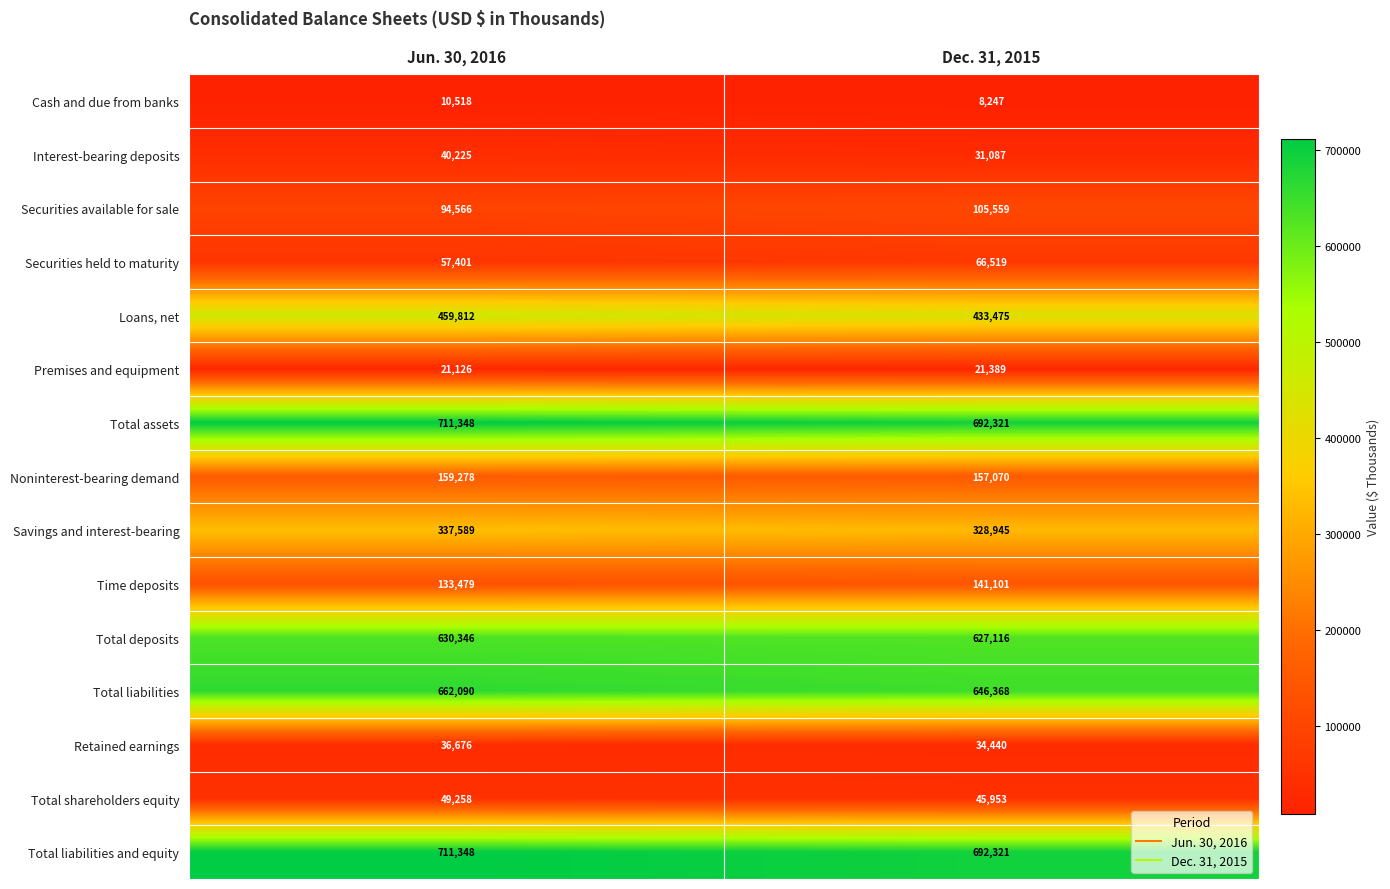

How many series are shown in this chart?

15